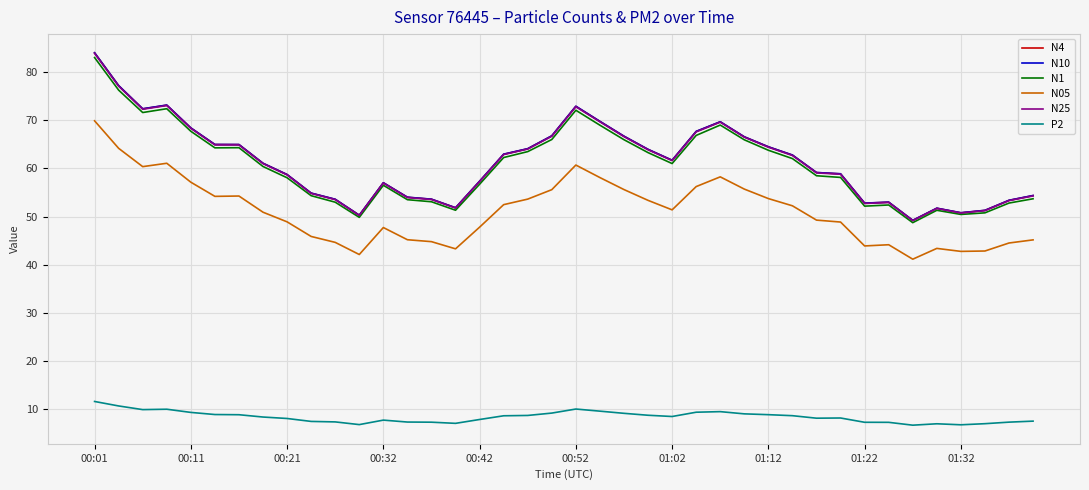

What is the maximum value for N10?

84.0